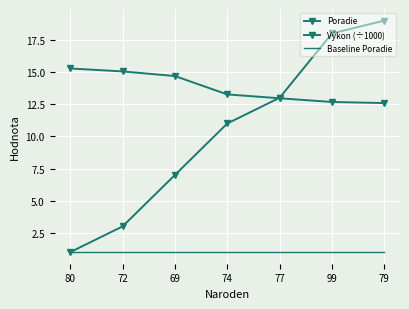

Read the Poradie value at 72.

3.0